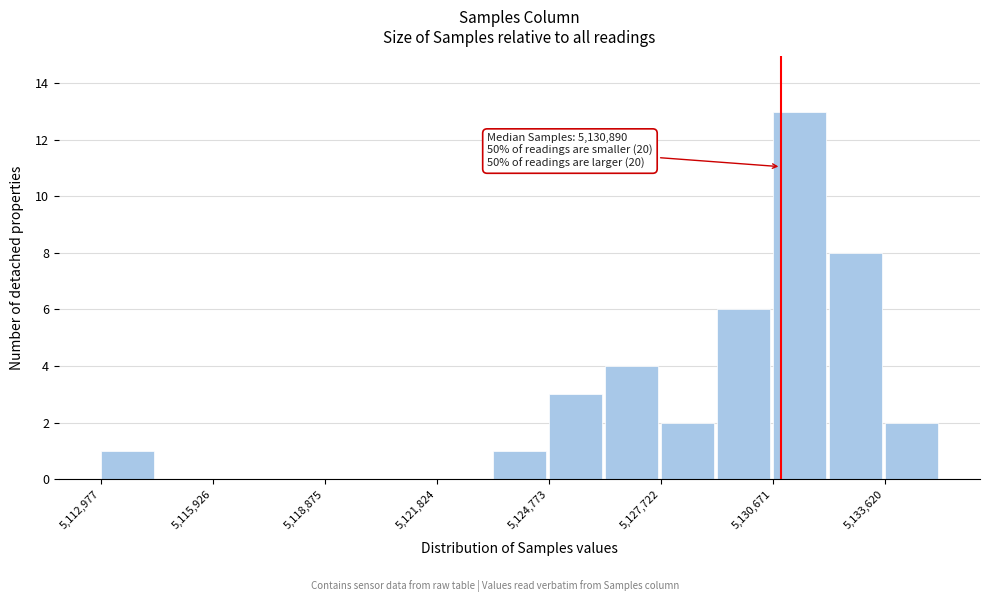

Around what value on the x-axis is the tallest bar? Give the approximate position of its centre, as read against the axis.

5131500